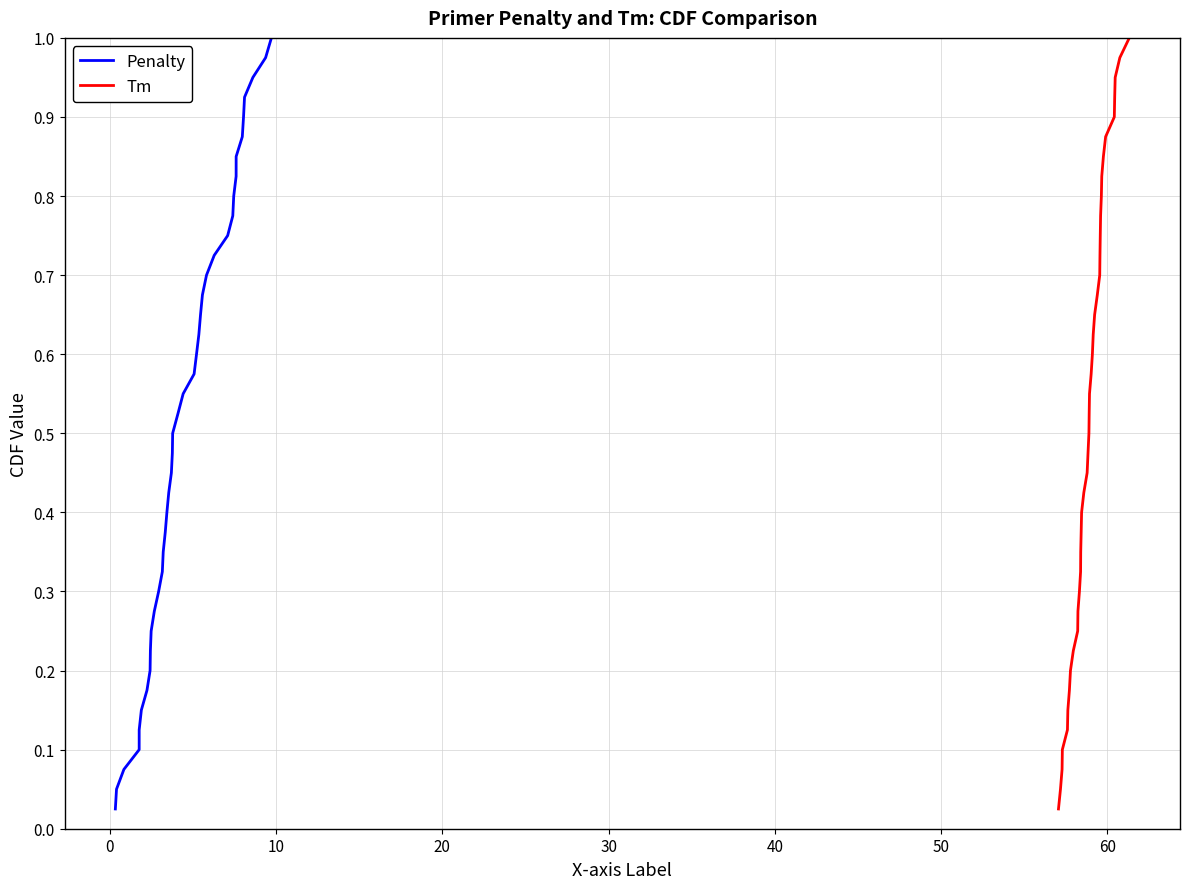

How many lines are shown in the chart?

2